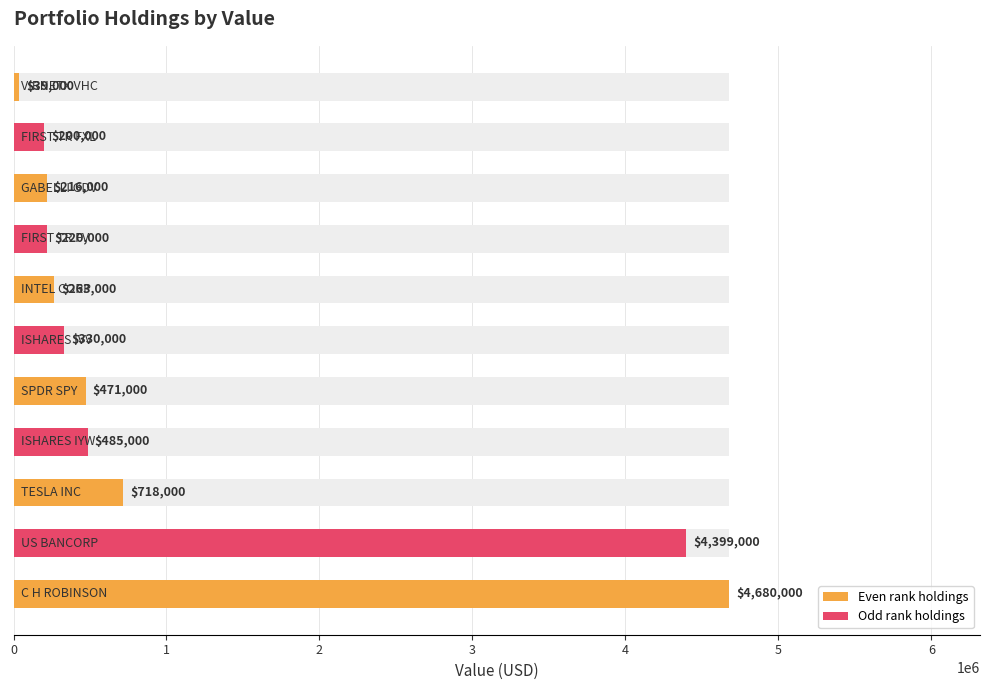

What is the change in value from 1 to 10?

-4360000